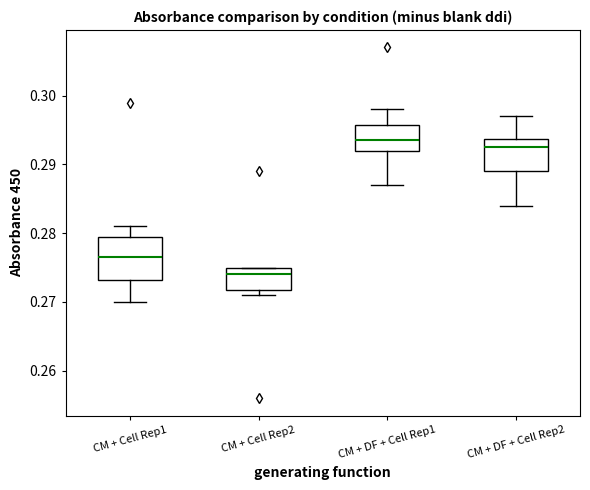

Reading left to right, transcribe this box plot: for each box, give where its median line is, the range the box spans, and where its two whiskers end, as read against the y-axis. The values are not printed on the chart, so give them approximately, as read against the axis.

CM + Cell Rep1: median 0.277, box 0.273 to 0.280, whiskers 0.270 to 0.281
CM + Cell Rep2: median 0.274, box 0.272 to 0.275, whiskers 0.271 to 0.275
CM + DF + Cell Rep1: median 0.294, box 0.292 to 0.296, whiskers 0.287 to 0.298
CM + DF + Cell Rep2: median 0.293, box 0.289 to 0.294, whiskers 0.284 to 0.297